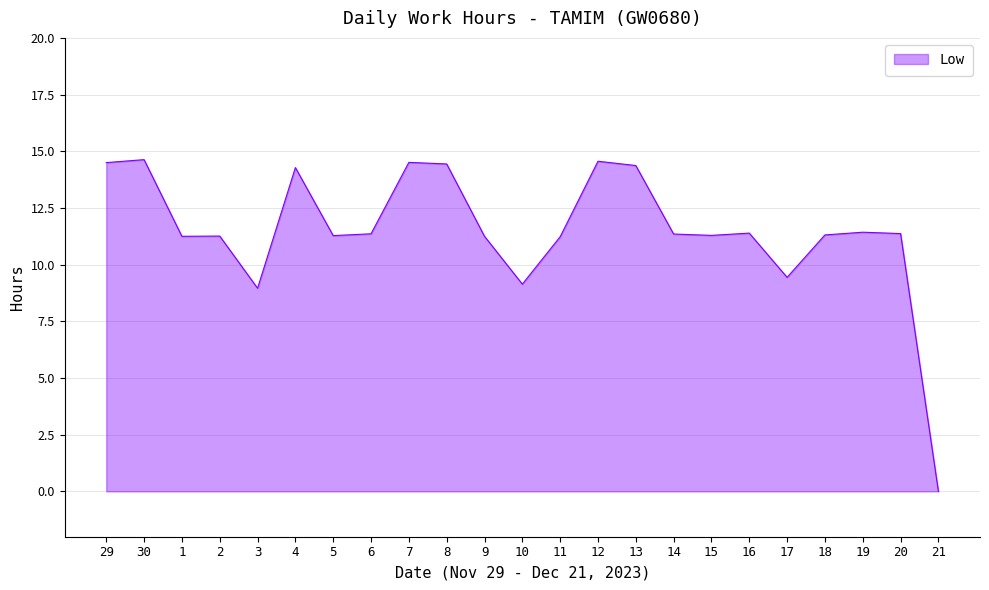

Does the chart have visible grid lines?

Yes